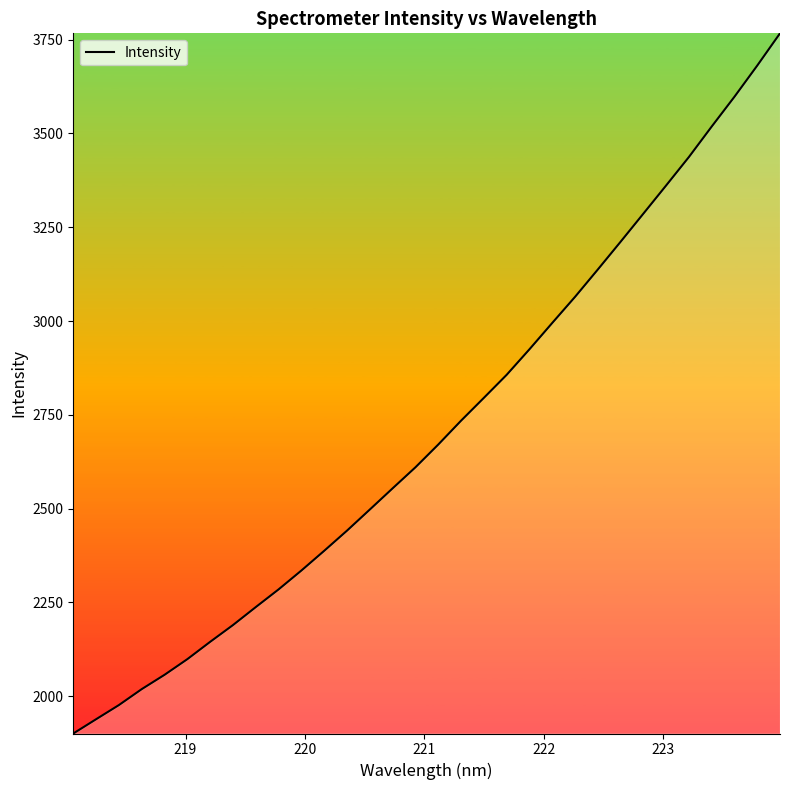

What is the maximum value shown in the chart?

3766.6